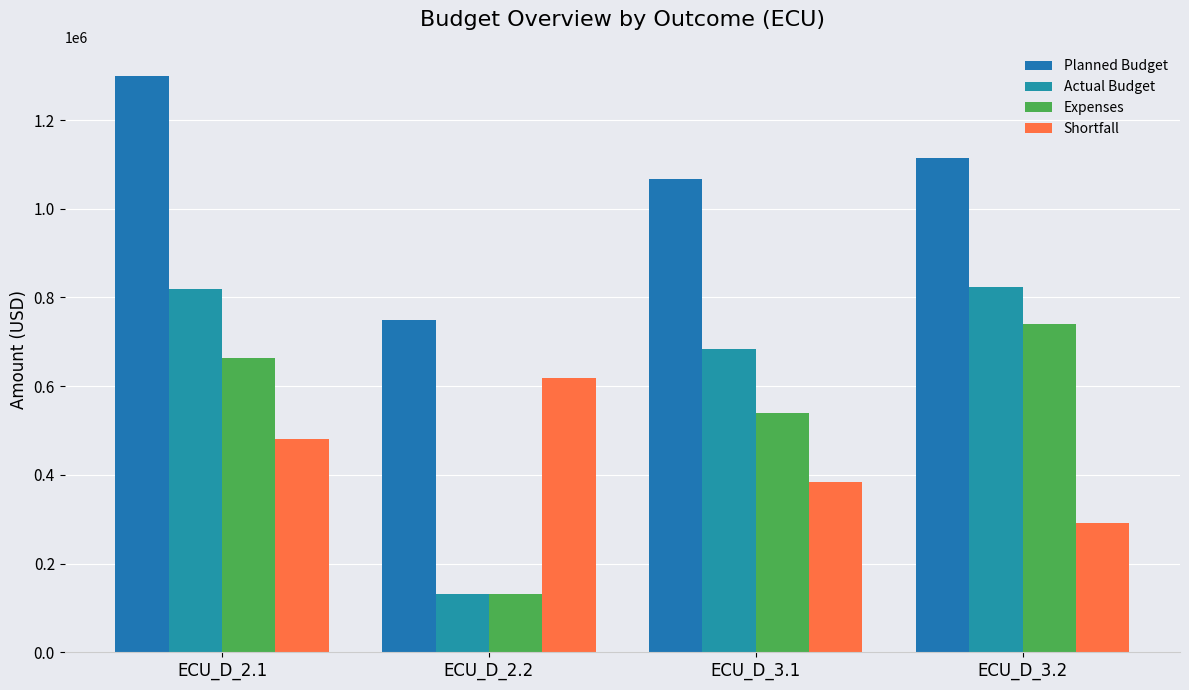

The Planned Budget series shows 1300122.0 at ECU_D_2.1. True or false?

True